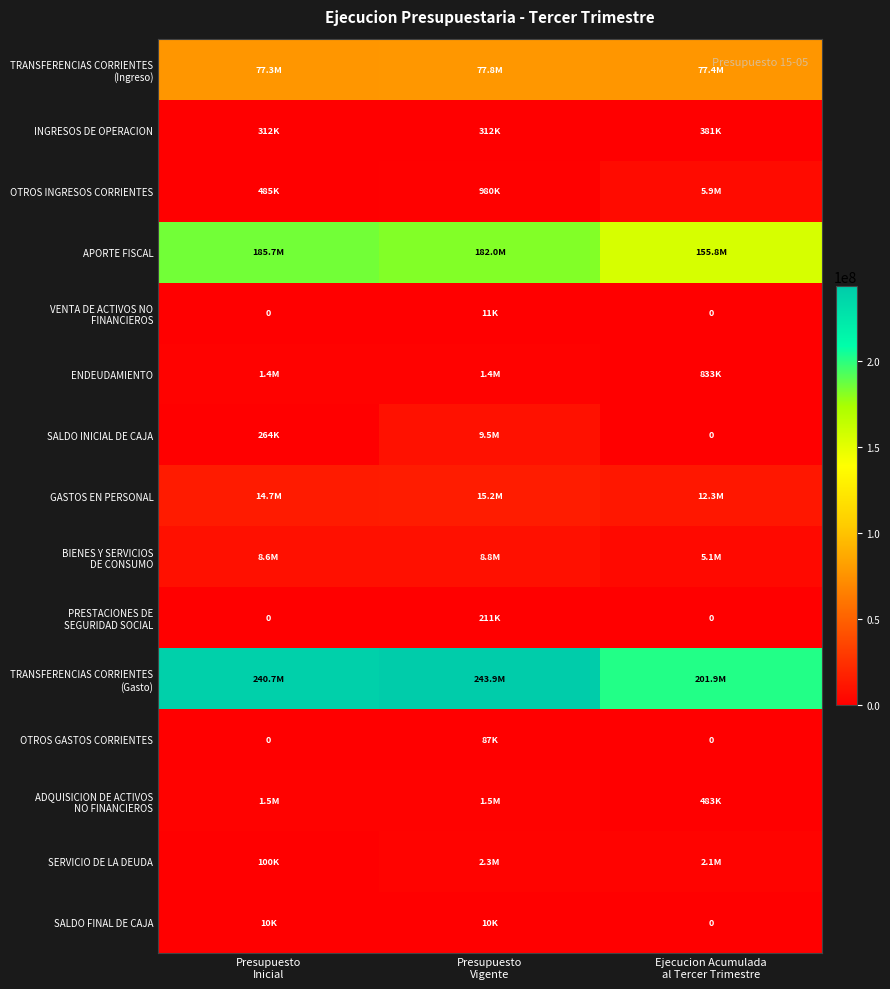

Count the number of categories in the chart.

3